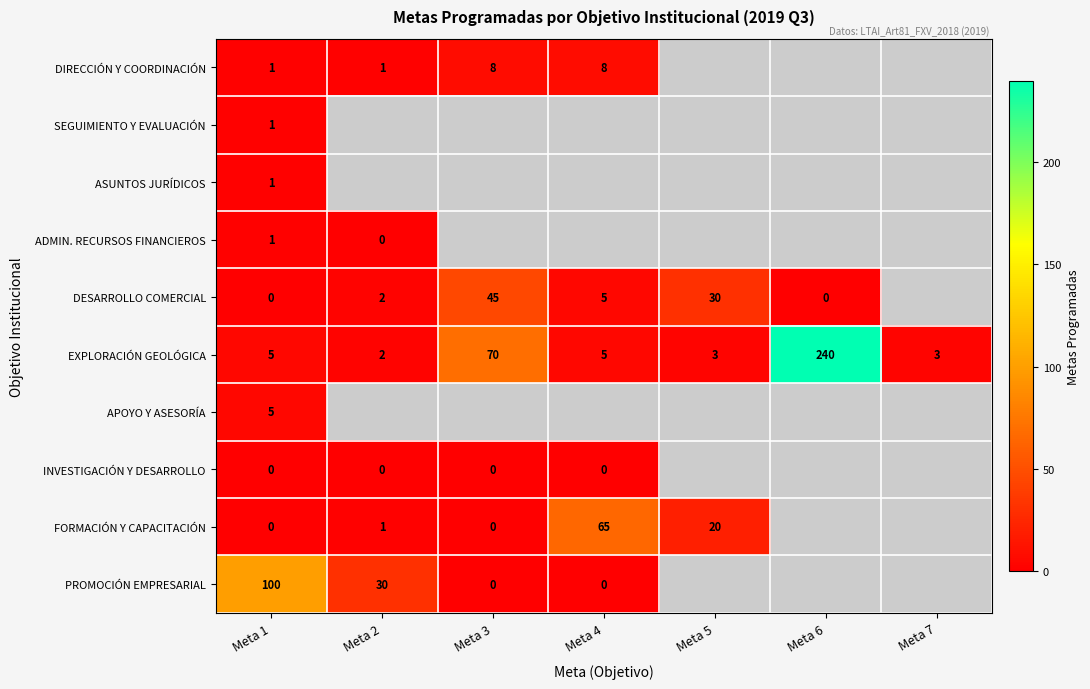

Is it true that FORMACIÓN Y CAPACITACIÓN equals 8 at Meta 5?

False